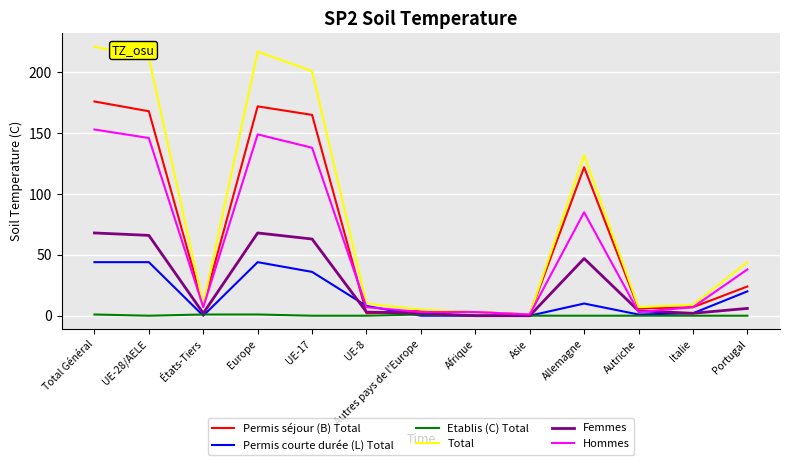

After their last crossing, which series has the higher values: Permis séjour (B) Total or Permis courte durée (L) Total?

Permis séjour (B) Total